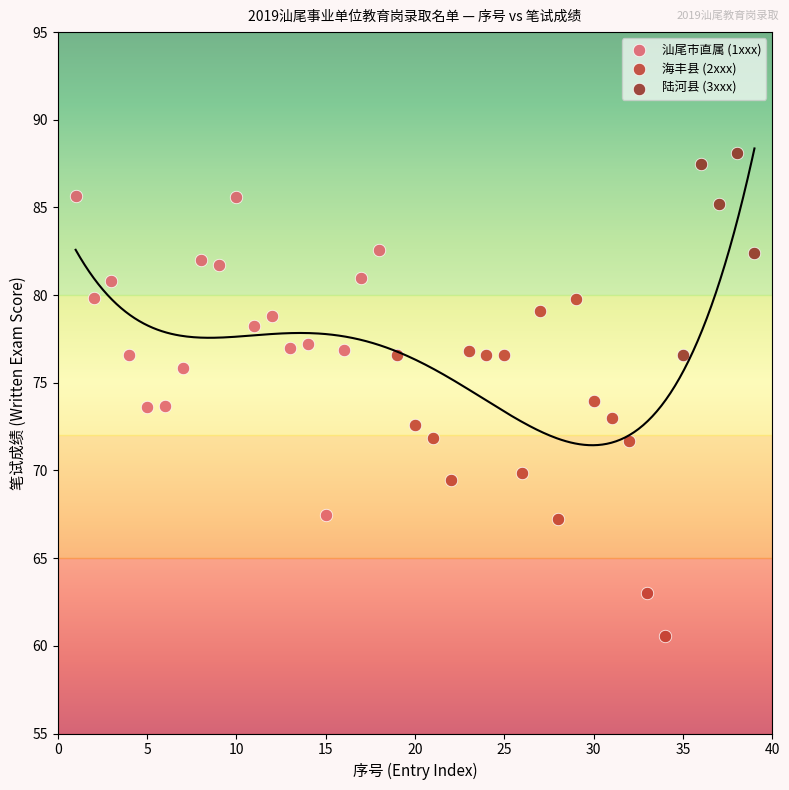

Which series contains the highest Y value?

陆河县 (3xxx)